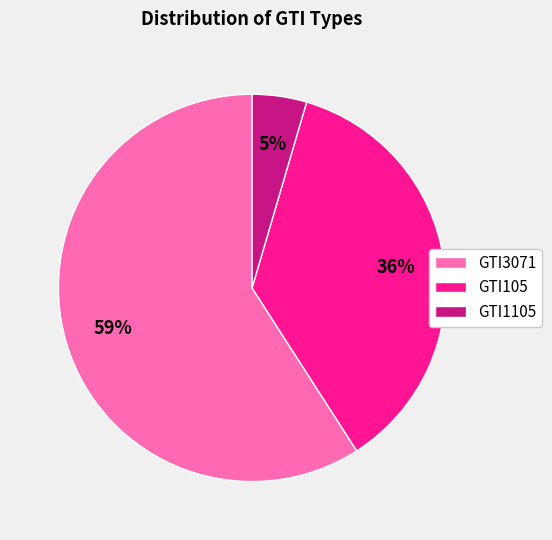

True or false: GTI1105 accounts for 19% of the total.

False